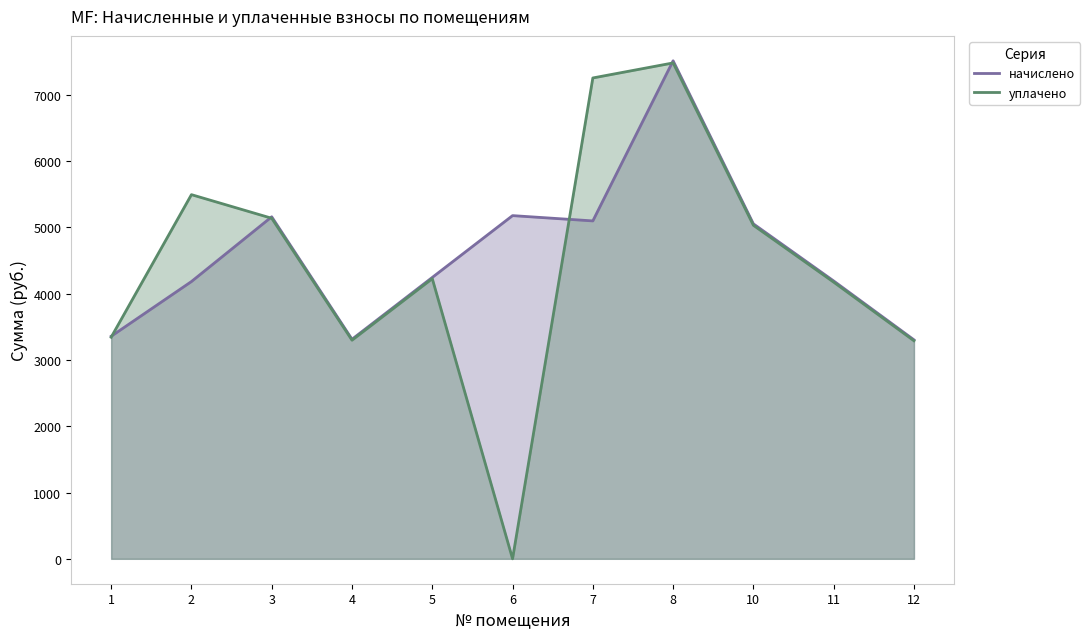

The value of уплачено at 4 is 3299.2. True or false?

True